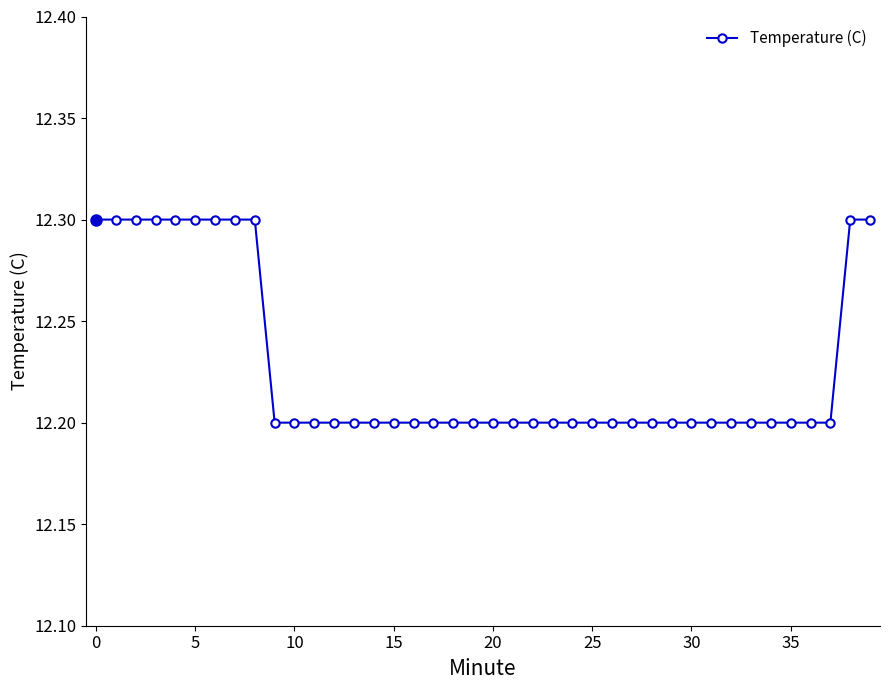

What is the value of the 13th point from the left?

12.2